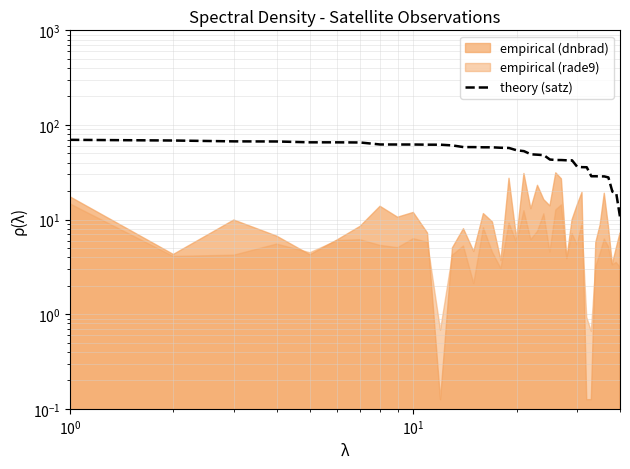

Does the chart display data point markers on the line(s)?

No